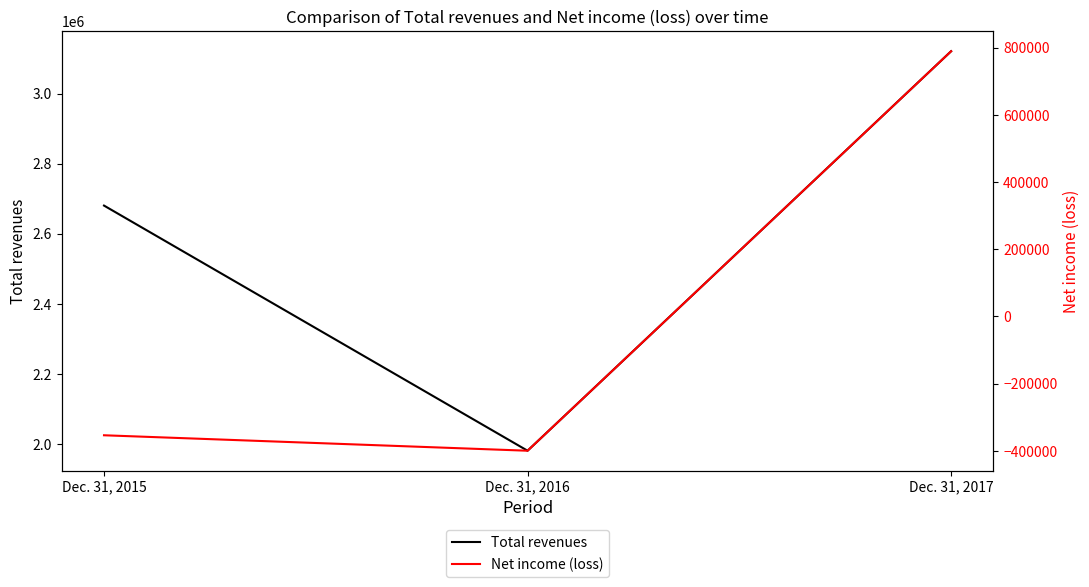

How many lines are shown in the chart?

2